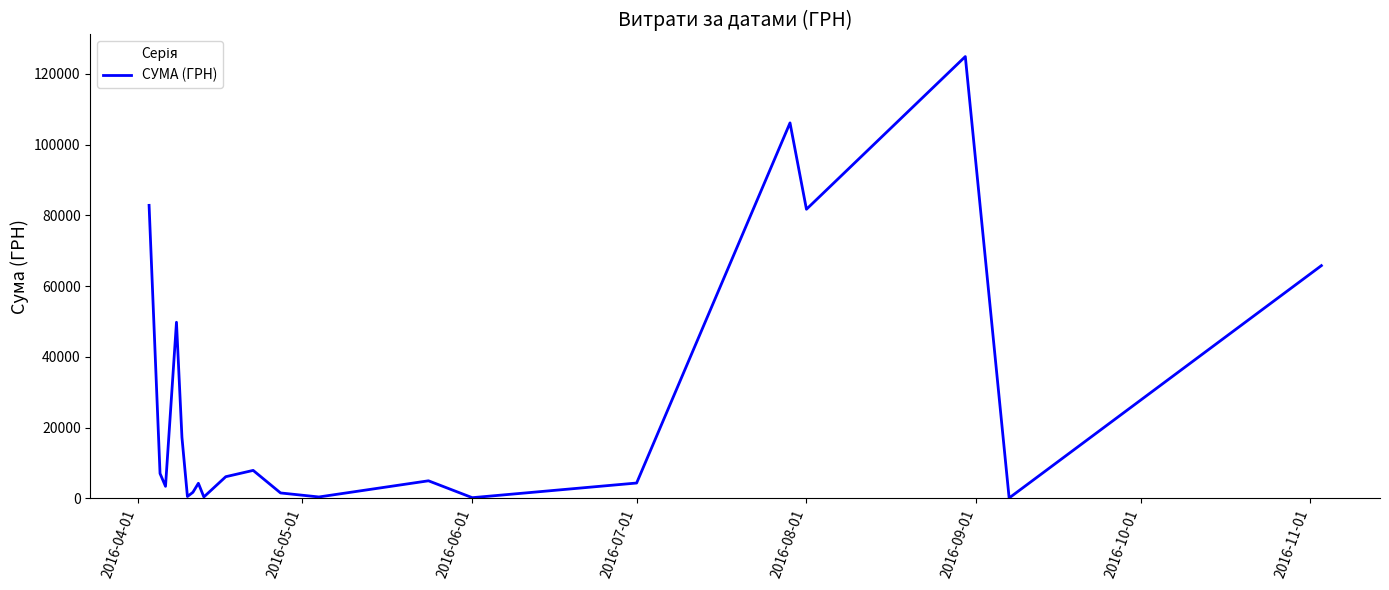

How many values are below 4950?

10